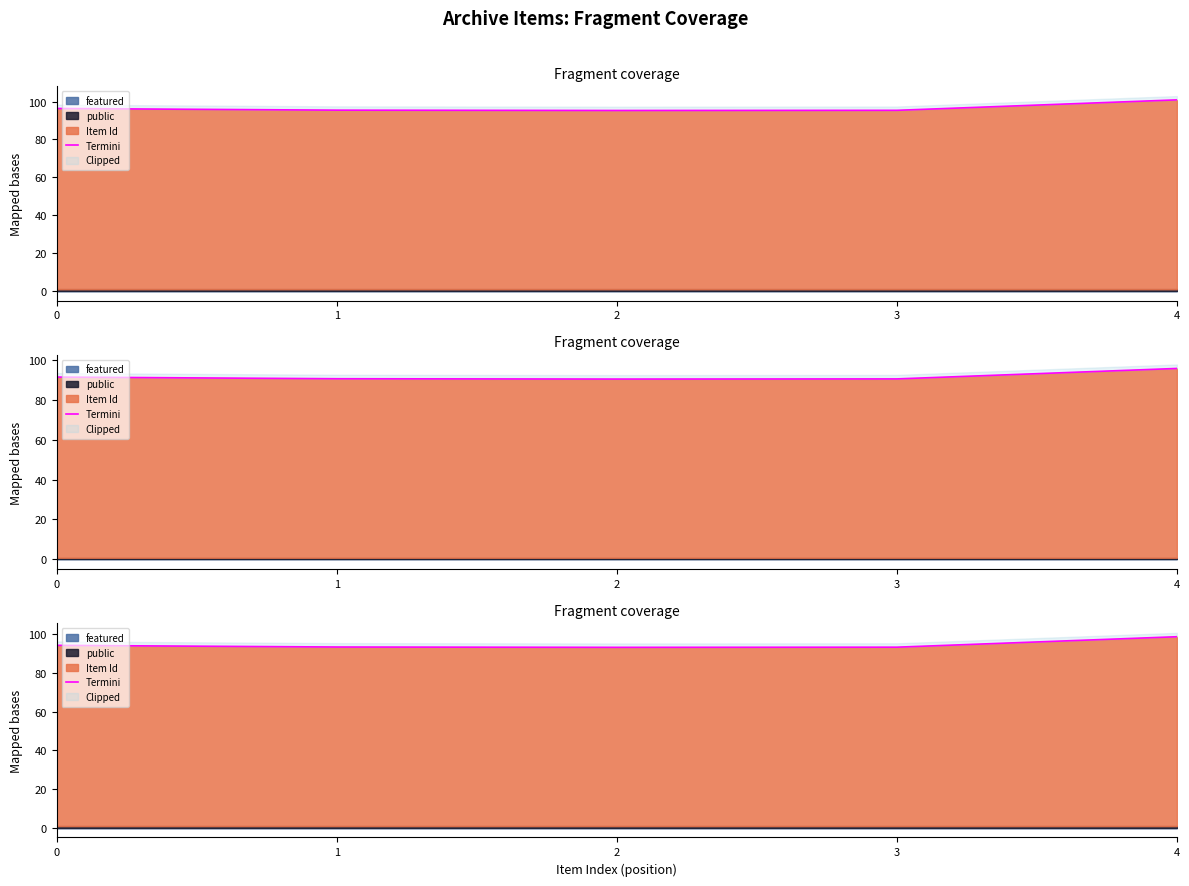

What is the difference between the values at 3 and 4?

5.4